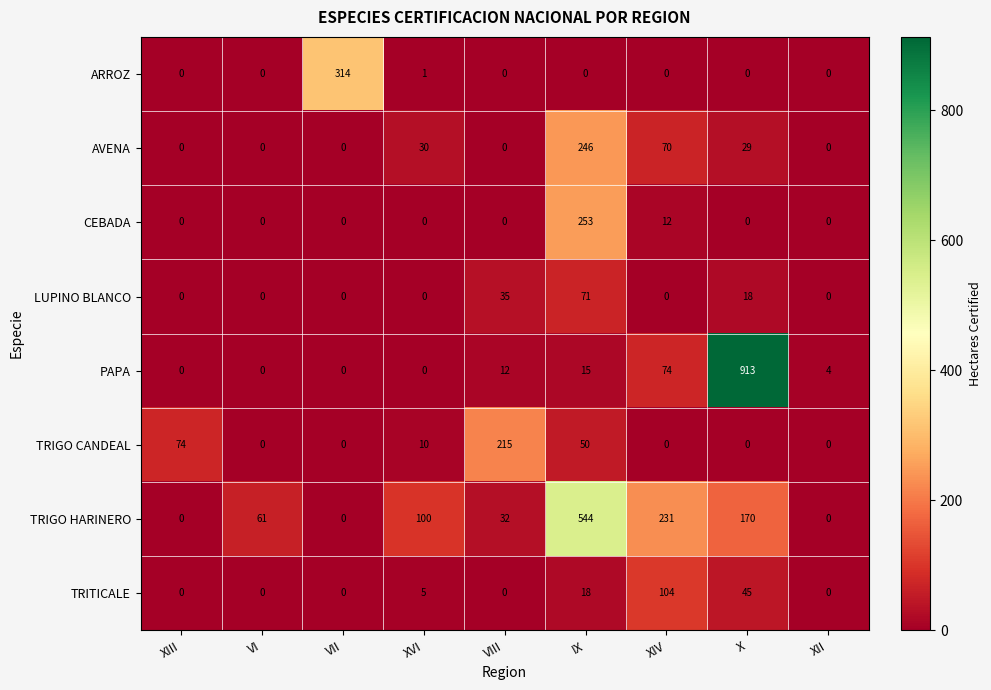

Which series has the largest total across all categories?

TRIGO HARINERO